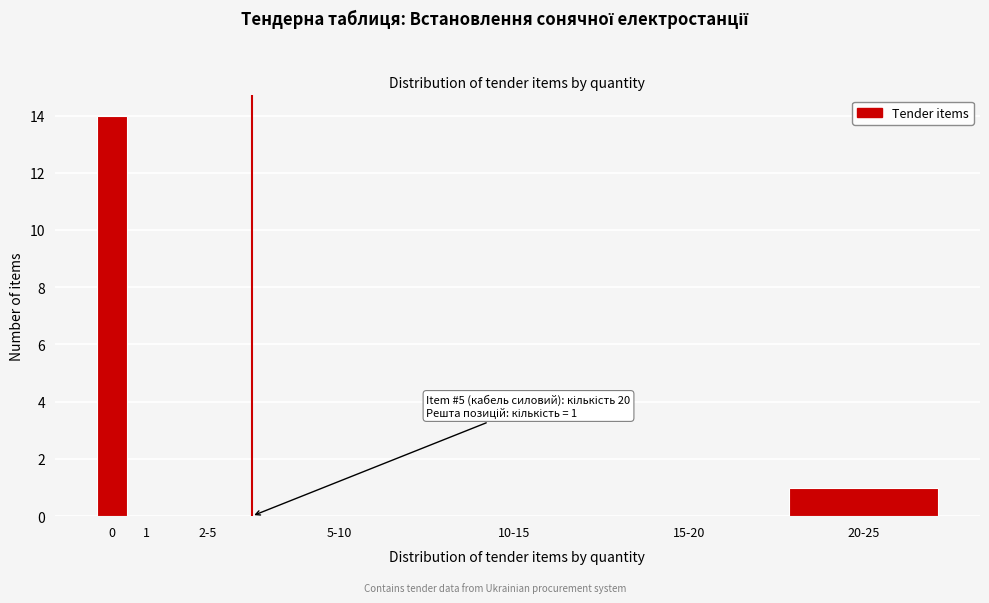

Reading left to right, list all the values displayed in this chart.

0=14	1=0	2-5=0	5-10=0	10-15=0	15-20=0	20-25=1